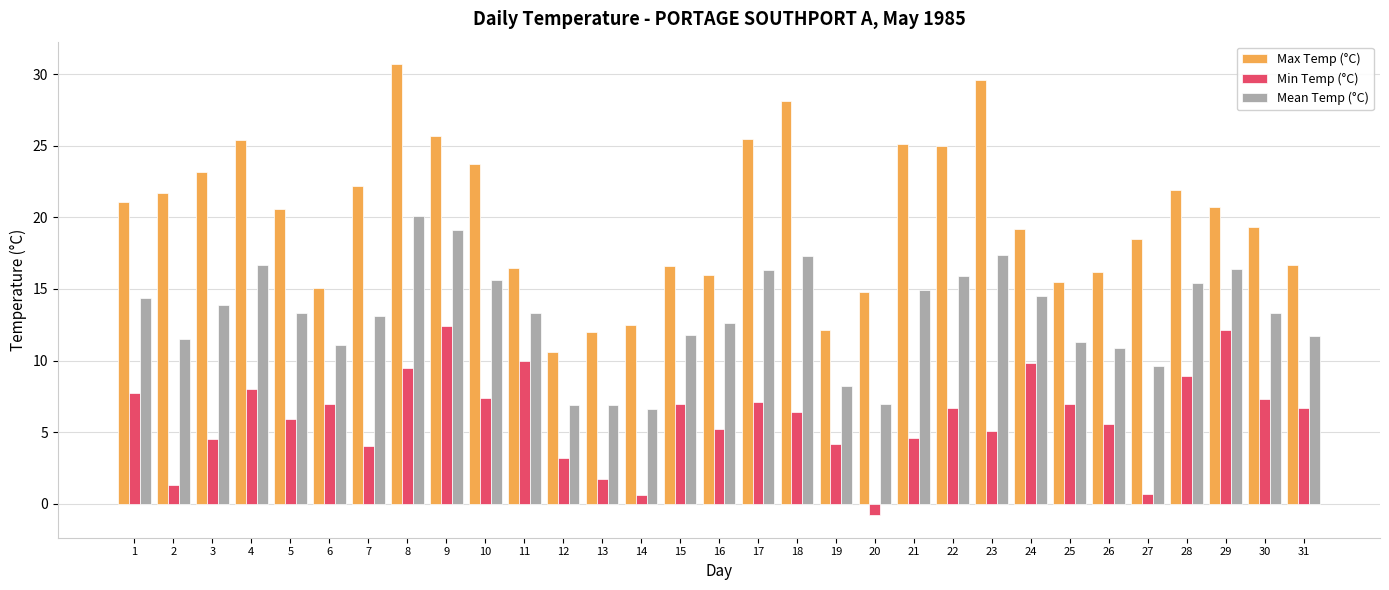

How many data points does each series have?

31